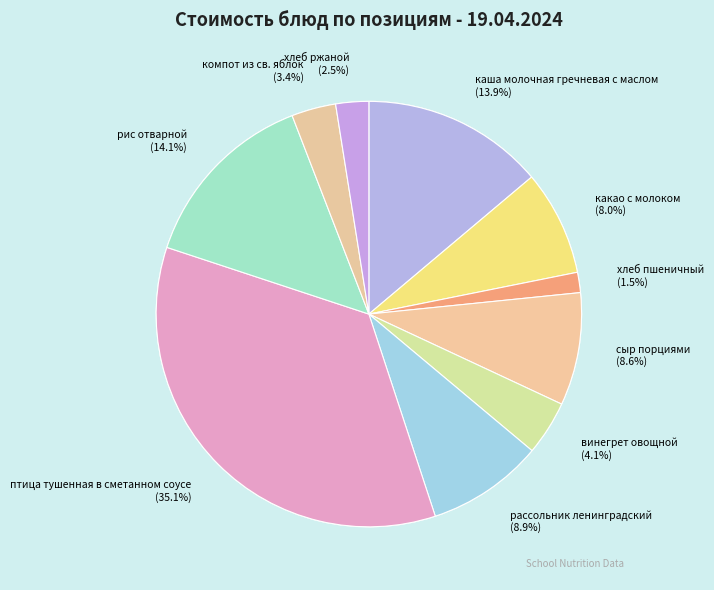

How many segments does this pie chart have?

10